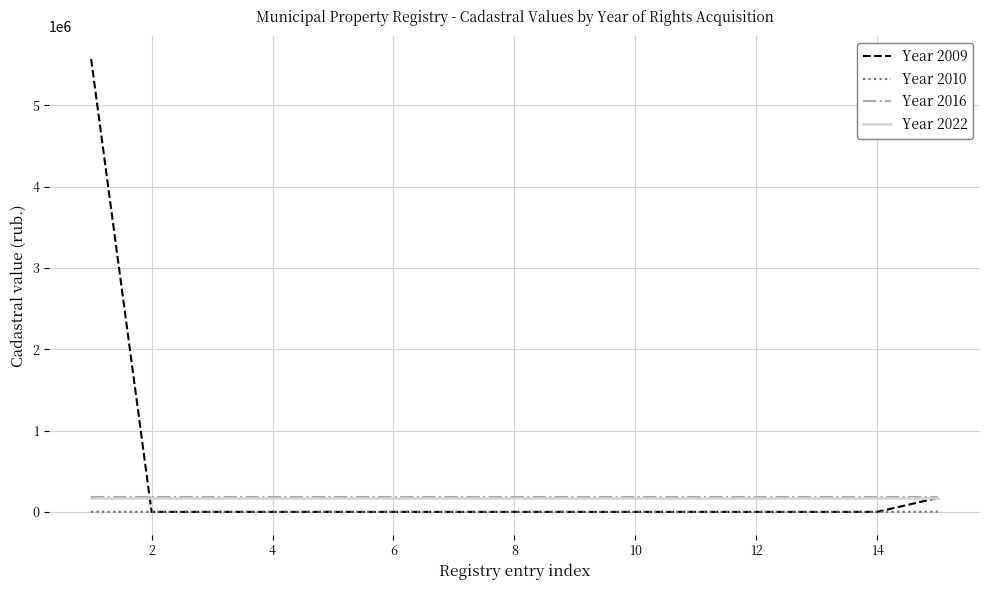

True or false: Year 2016 and Year 2022 intersect in this chart.

False